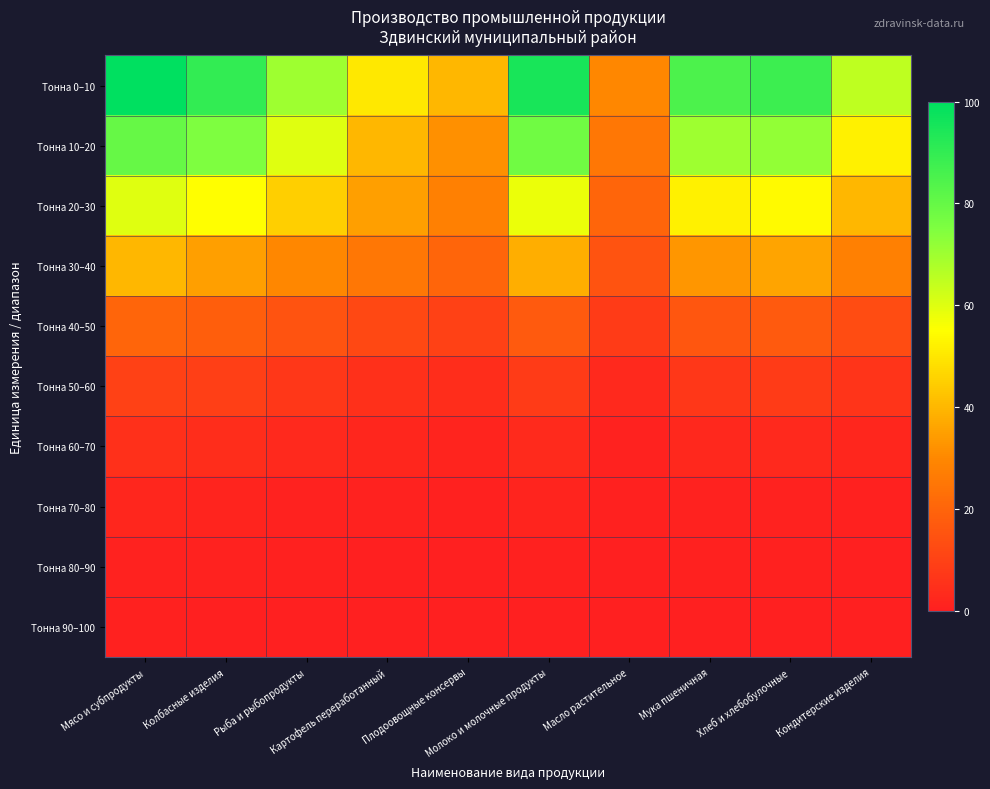

Between Плодоовощные консервы and Мясо и субпродукты, which is larger?

Мясо и субпродукты